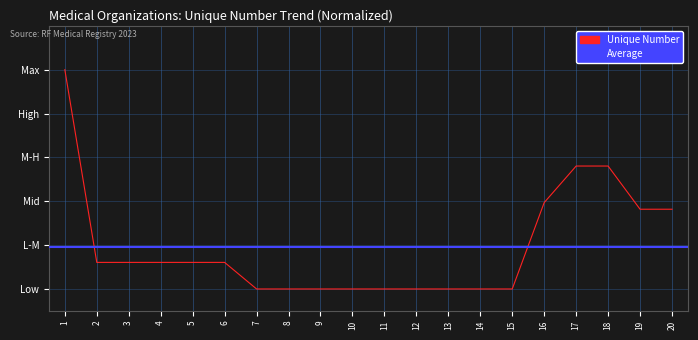

At which category does the chart reach its minimum across all series?

7